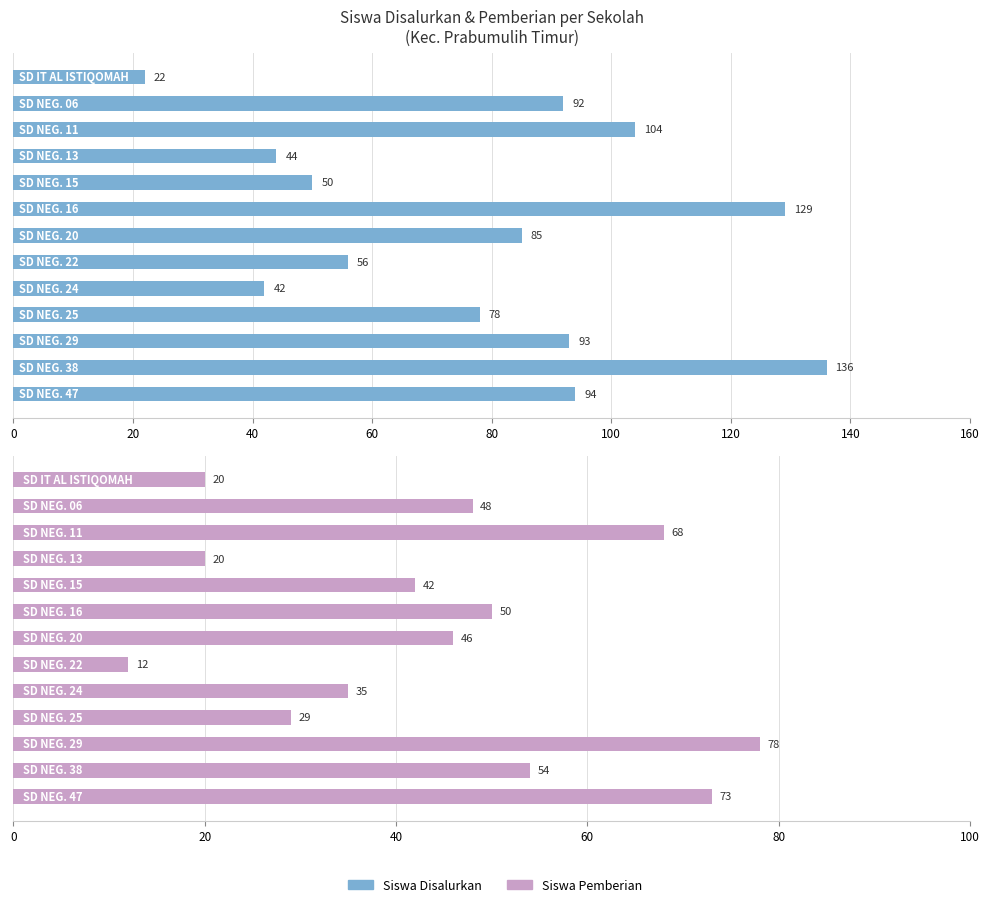

Reading right to left, what are all the values shown in this chart?

Siswa Disalurkan: 94	136	93	78	42	56	85	129	50	44	104	92	22
Siswa Pemberian: 73	54	78	29	35	12	46	50	42	20	68	48	20